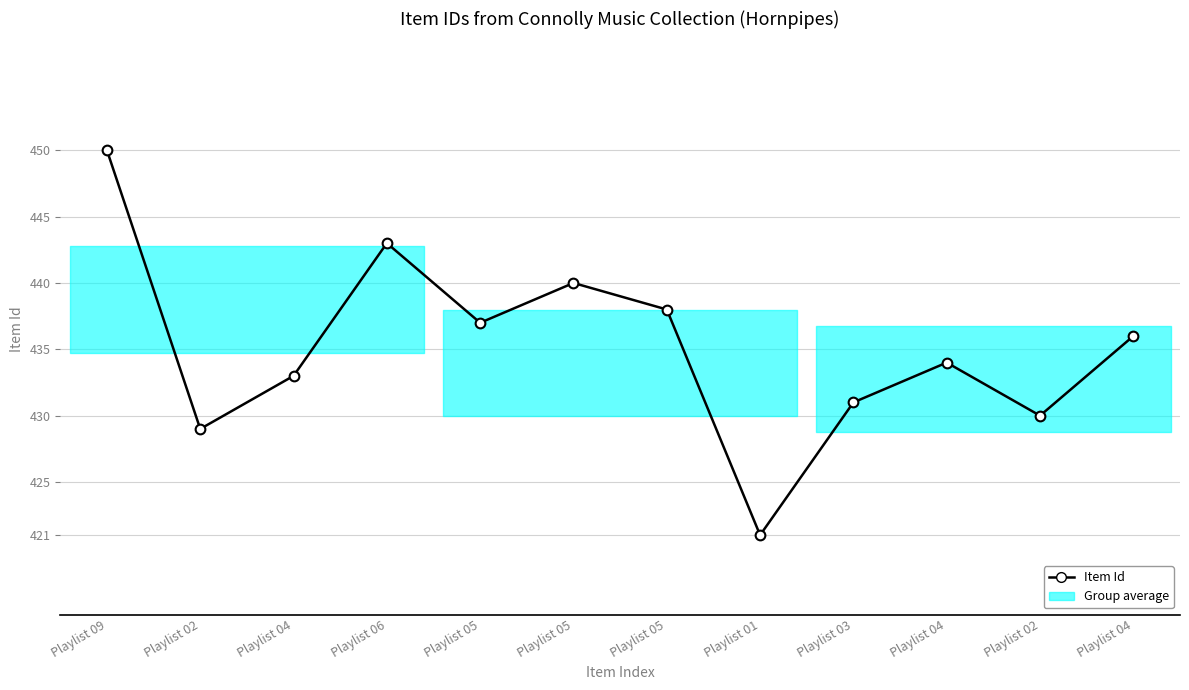

List the labels in order of value, largest first.

Playlist 09, Playlist 06, Playlist 05, Playlist 05, Playlist 05, Playlist 04, Playlist 04, Playlist 04, Playlist 03, Playlist 02, Playlist 02, Playlist 01